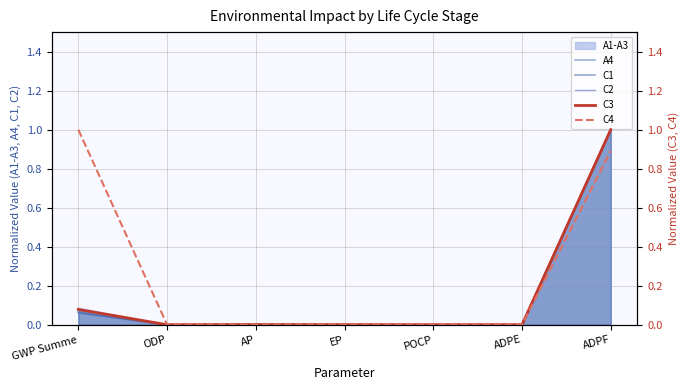

List the labels in order of C4 value, smallest first.

ODP, ADPE, POCP, EP, AP, ADPF, GWP Summe